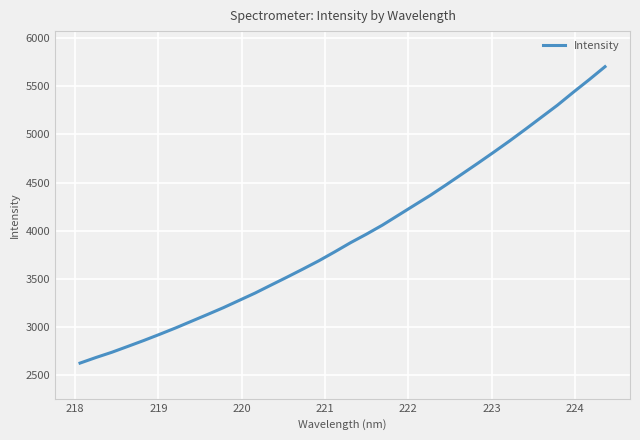

What is the greatest value displayed?

5703.7